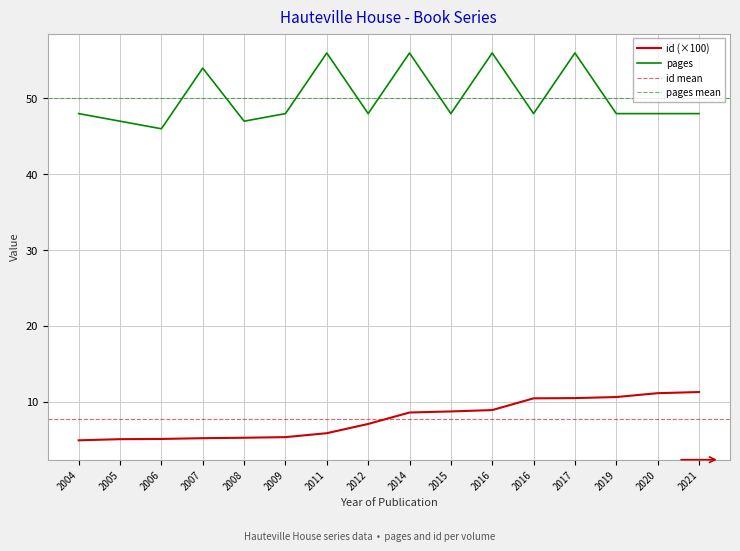

True or false: pages has more than 0 interior local peaks.

True